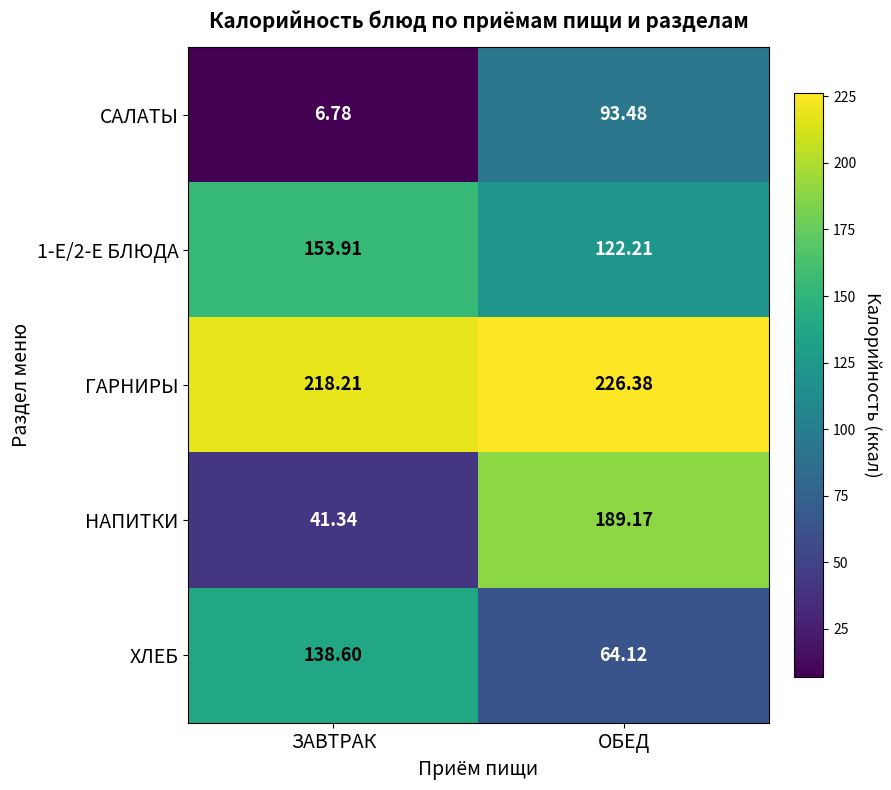

Which label corresponds to the smallest value in the chart?

ЗАВТРАК